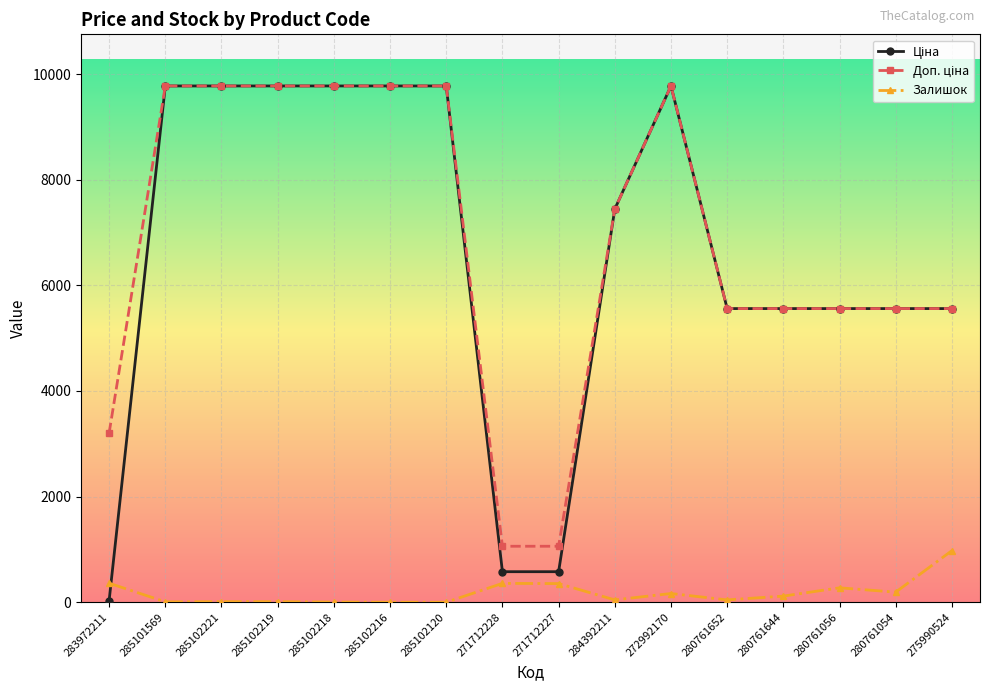

What is the spread (max minus min) of values at 271712228?

703.0